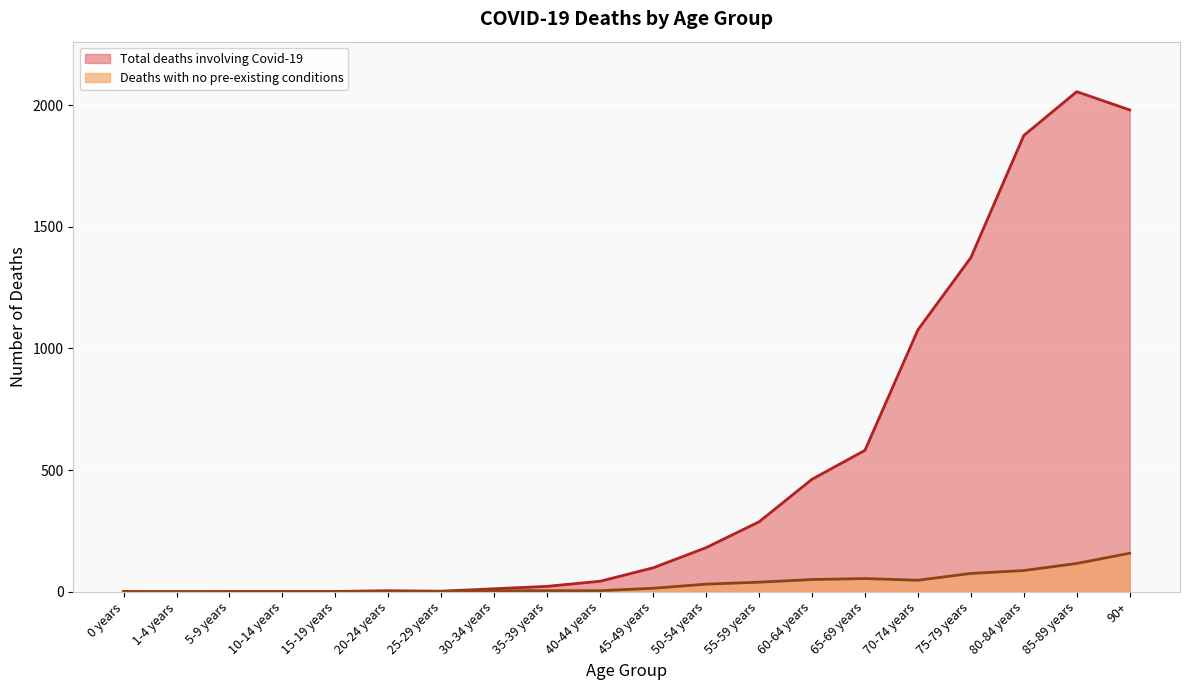

Which series changed the most between 60-64 years and 70-74 years?

Total deaths involving Covid-19